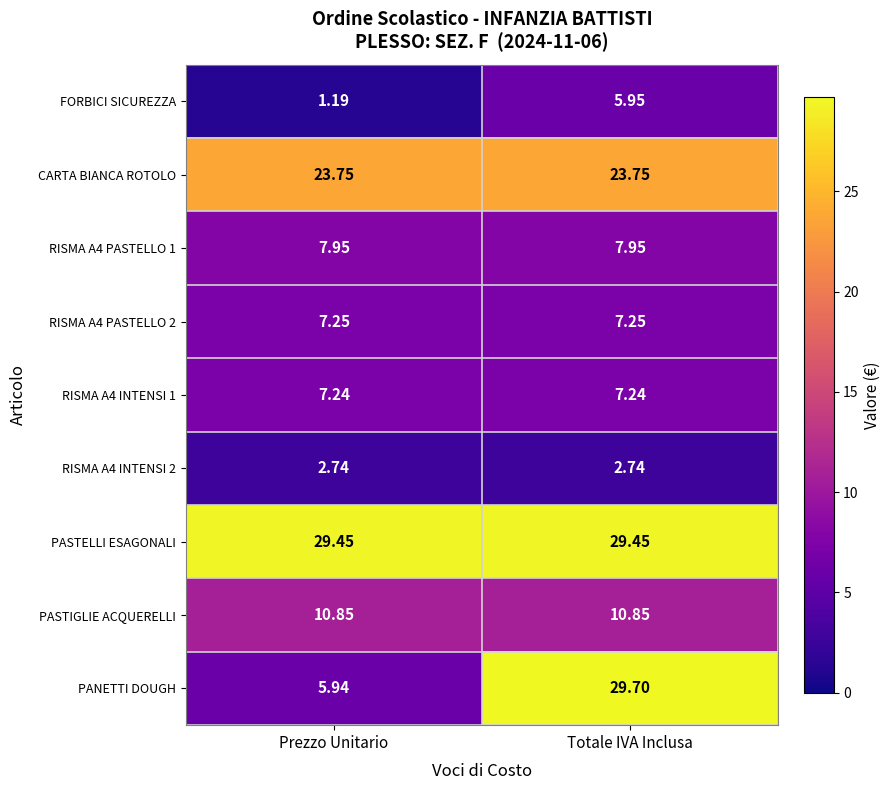

List the labels in order of PANETTI DOUGH value, largest first.

Totale IVA Inclusa, Prezzo Unitario